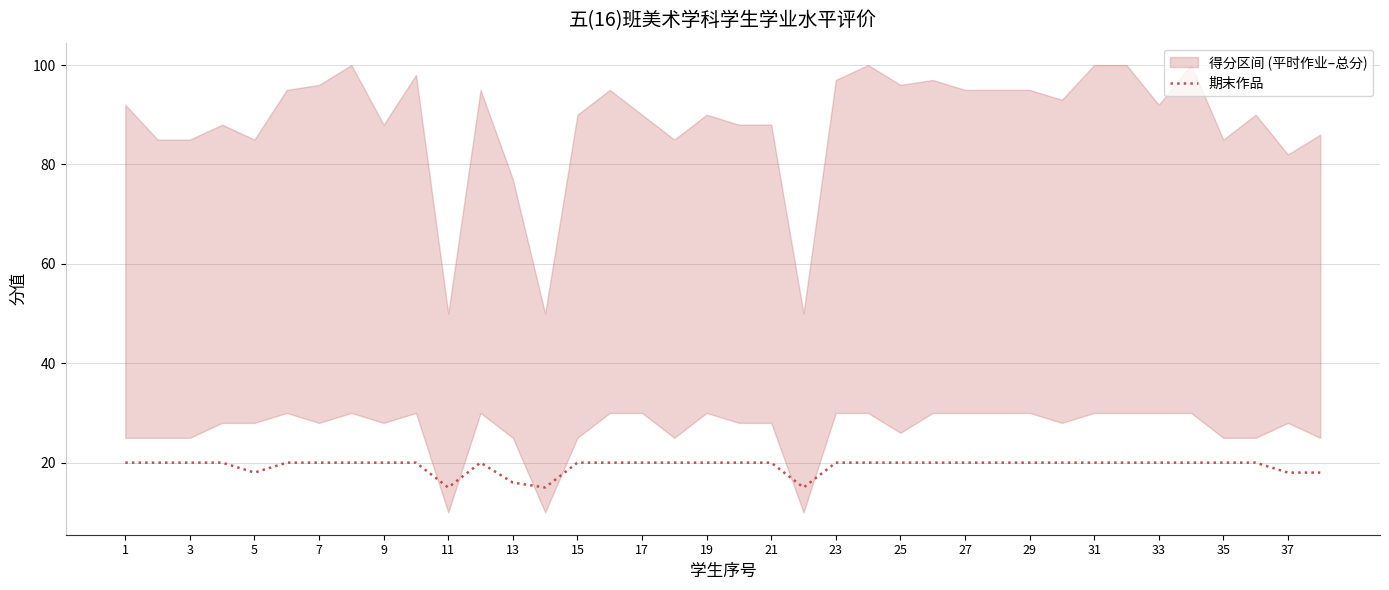

How many points are higher than both their immediate neighbors (excluding endpoints)?

1